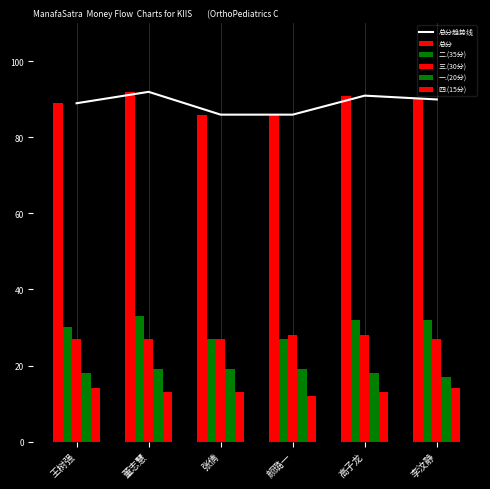

At how many categories does at least one series exceed 90?

2